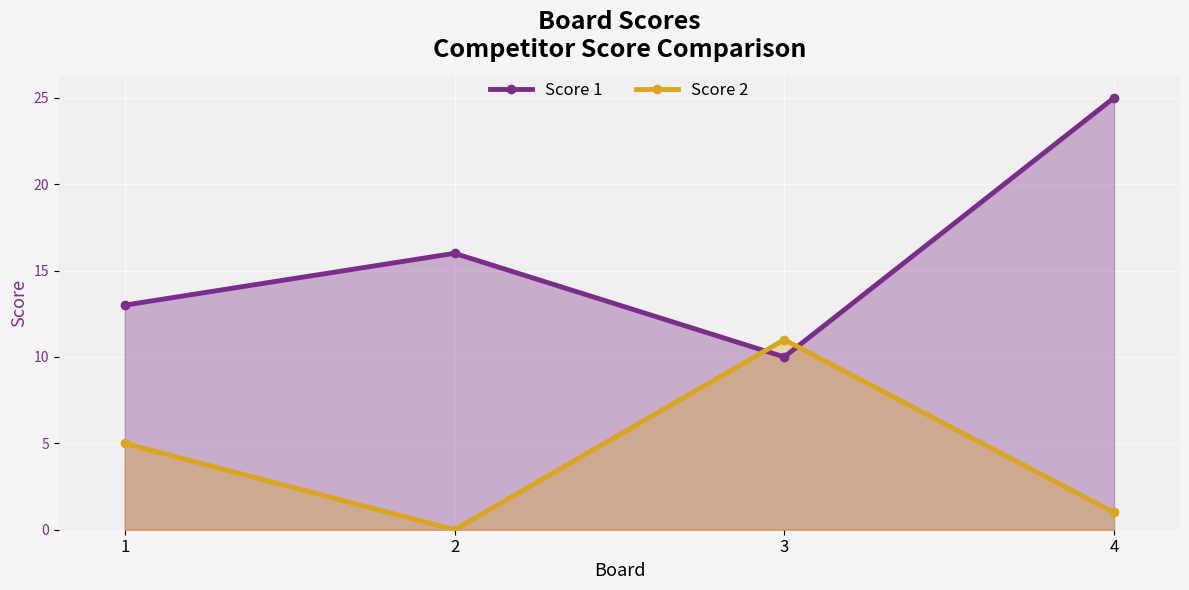

Rank the series by their maximum value, from highest to lowest.

Score 1, Score 2